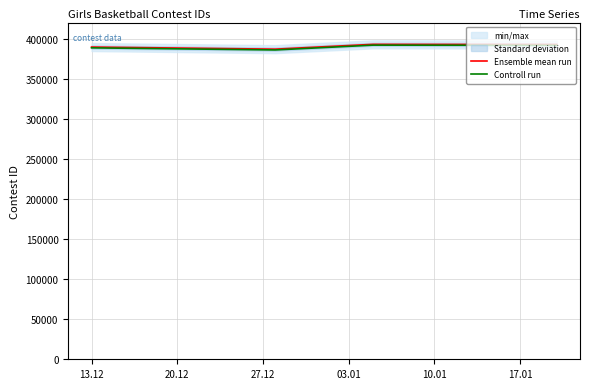

What is the difference between the highest and lowest values at 27.12?

1000